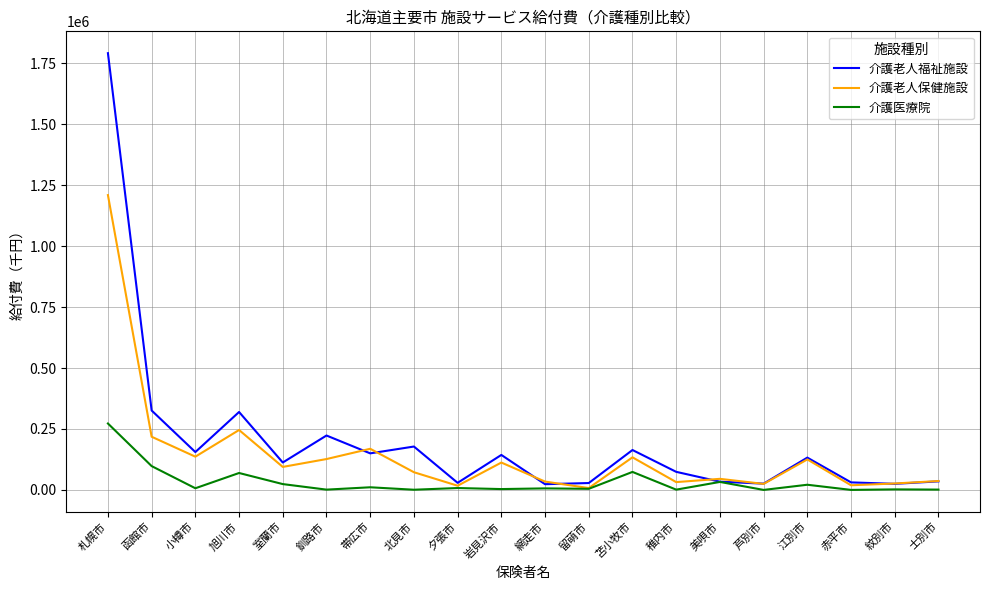

Which series has the widest spread of values?

介護老人福祉施設